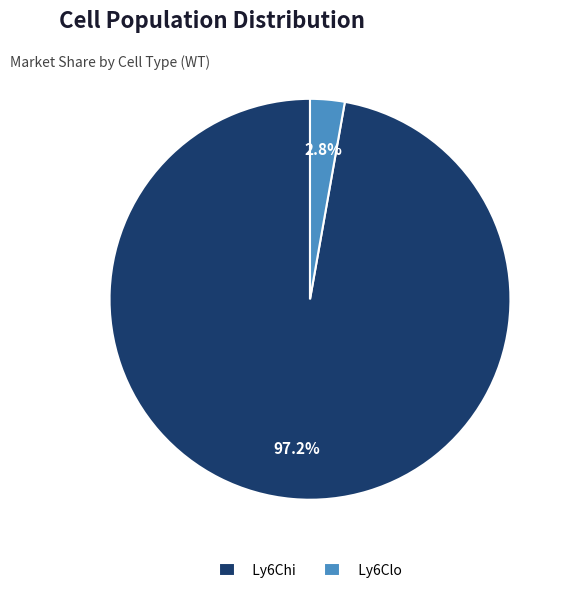

What portion of the pie excludes Ly6Clo?

97.2%